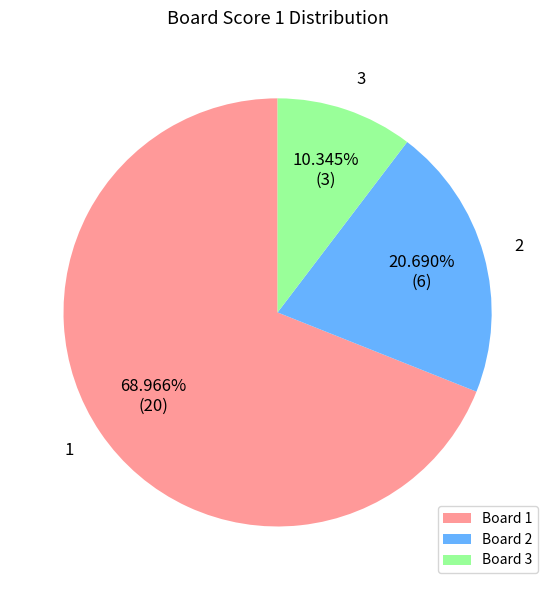

What percentage is the 3 slice, to the nearest percent?

10%